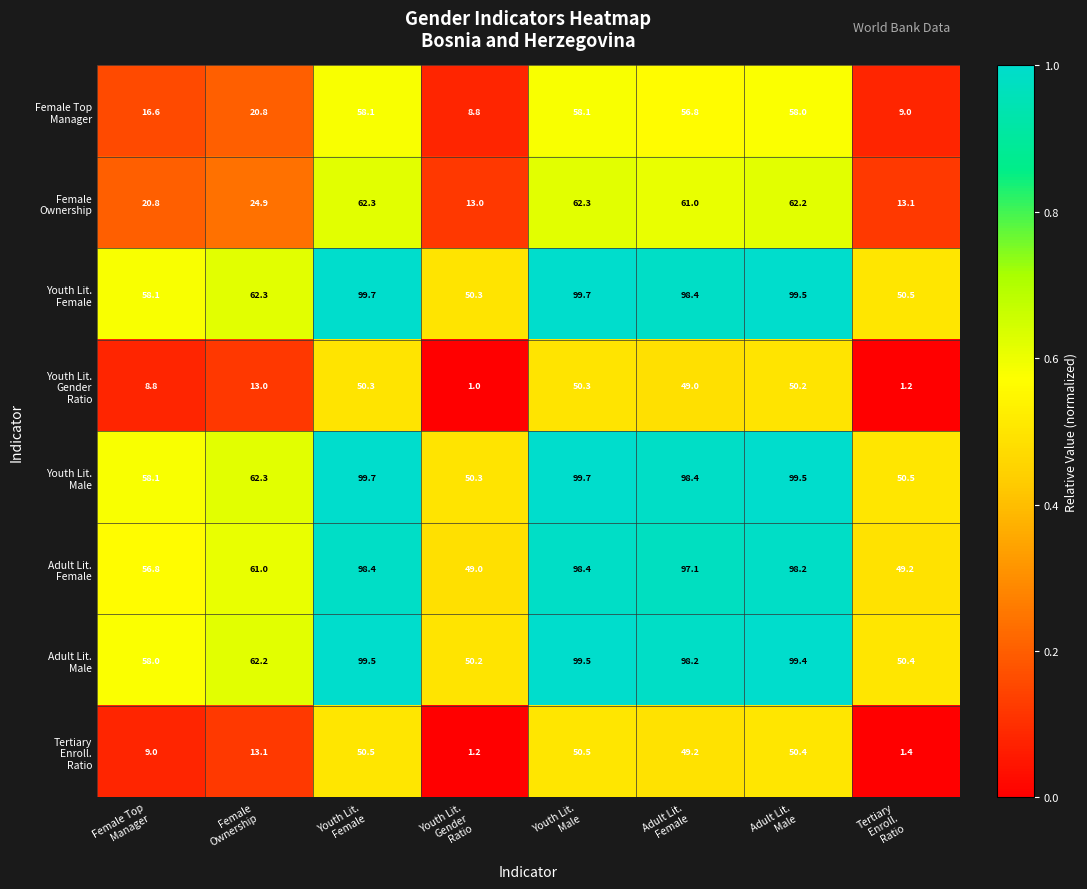

At how many categories does at least one series exceed 38?

8